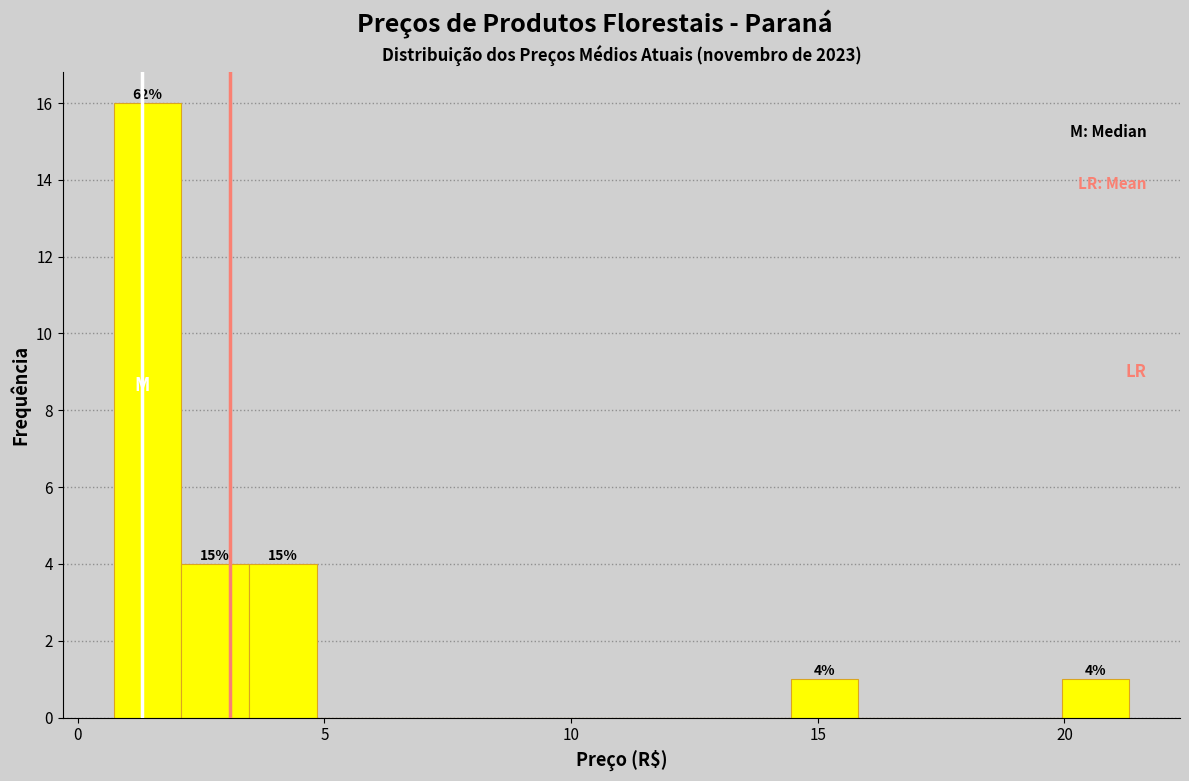

Read against the x-axis, roughly where is the centre of the tallest bar?

1.5